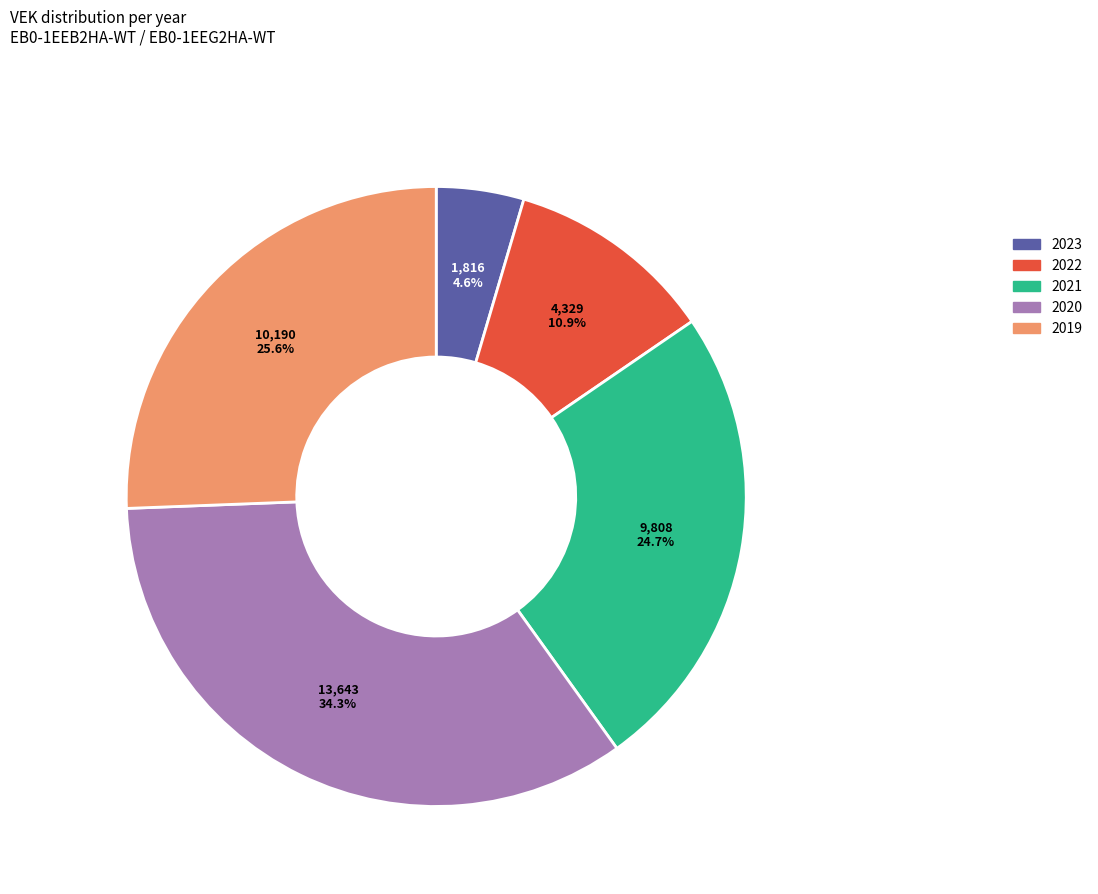

Is there any slice that represents more than half of the pie?

No